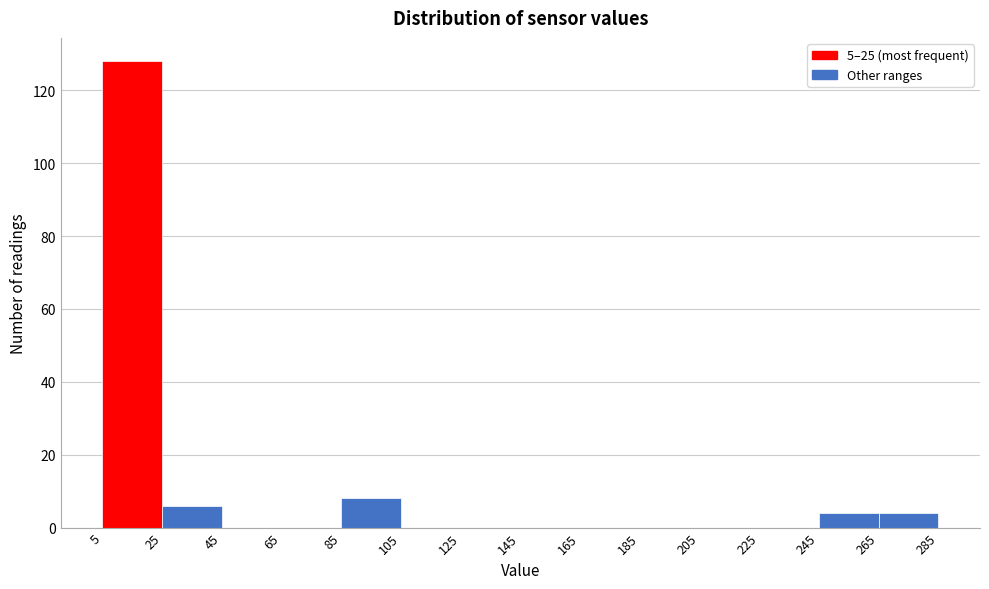

Over which range of the x-axis is the bar tallest?

5 to 25